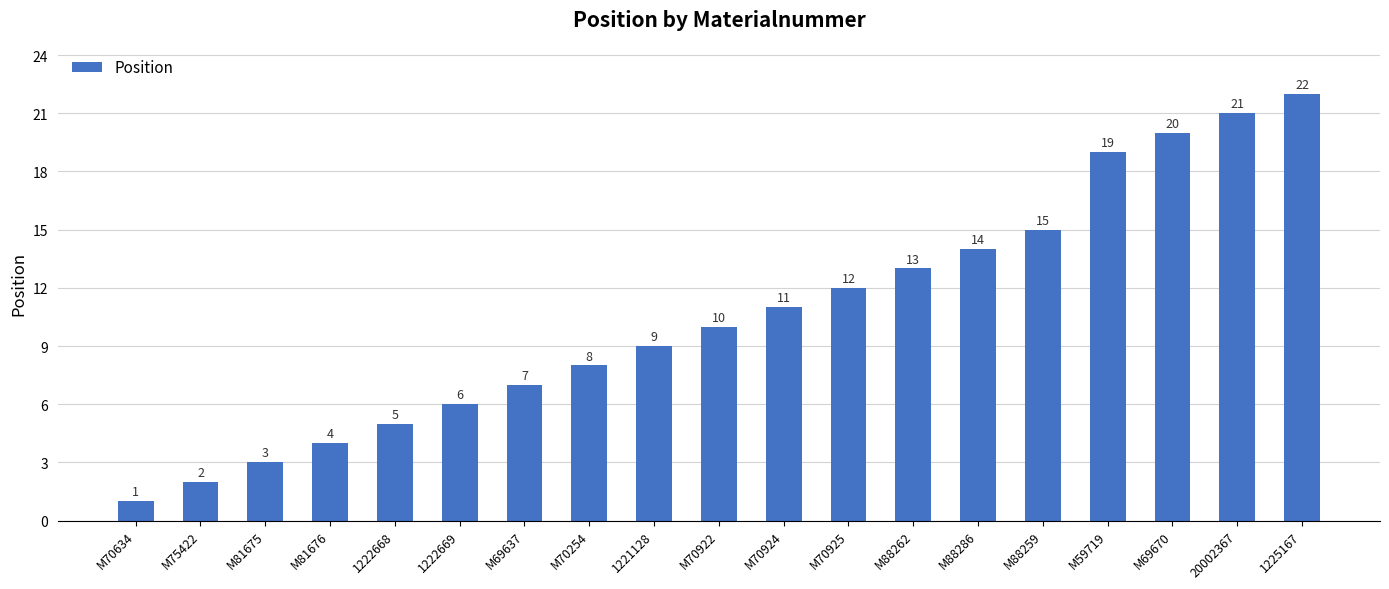

Count the number of categories in the chart.

19